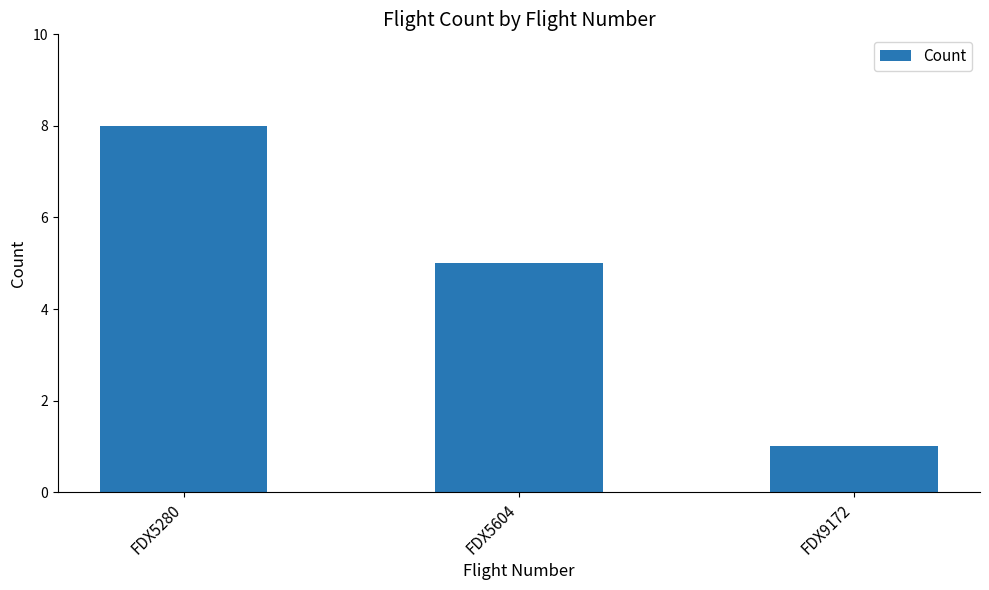

Count the number of data series in this chart.

1